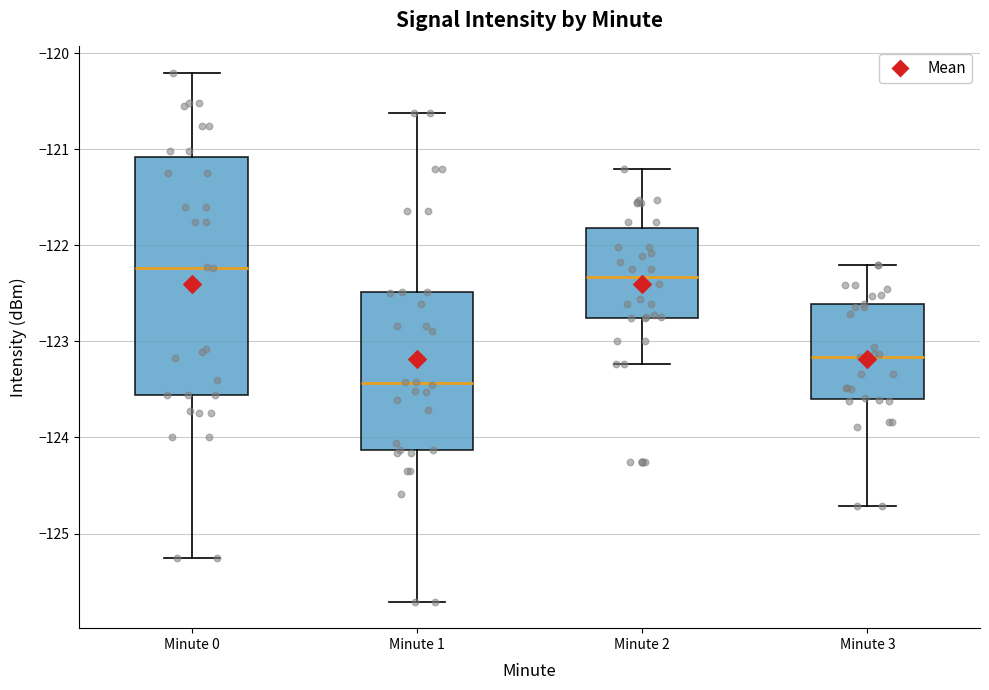

Which box has the lowest median line?

Minute 1